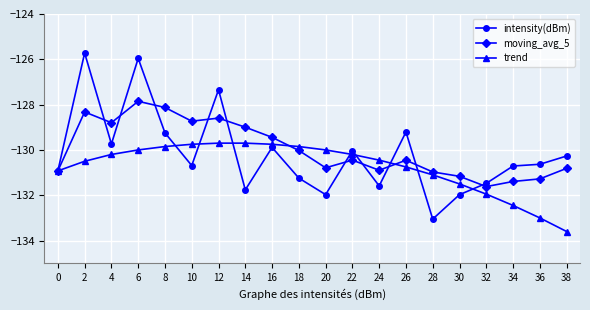

How many lines are shown in the chart?

3